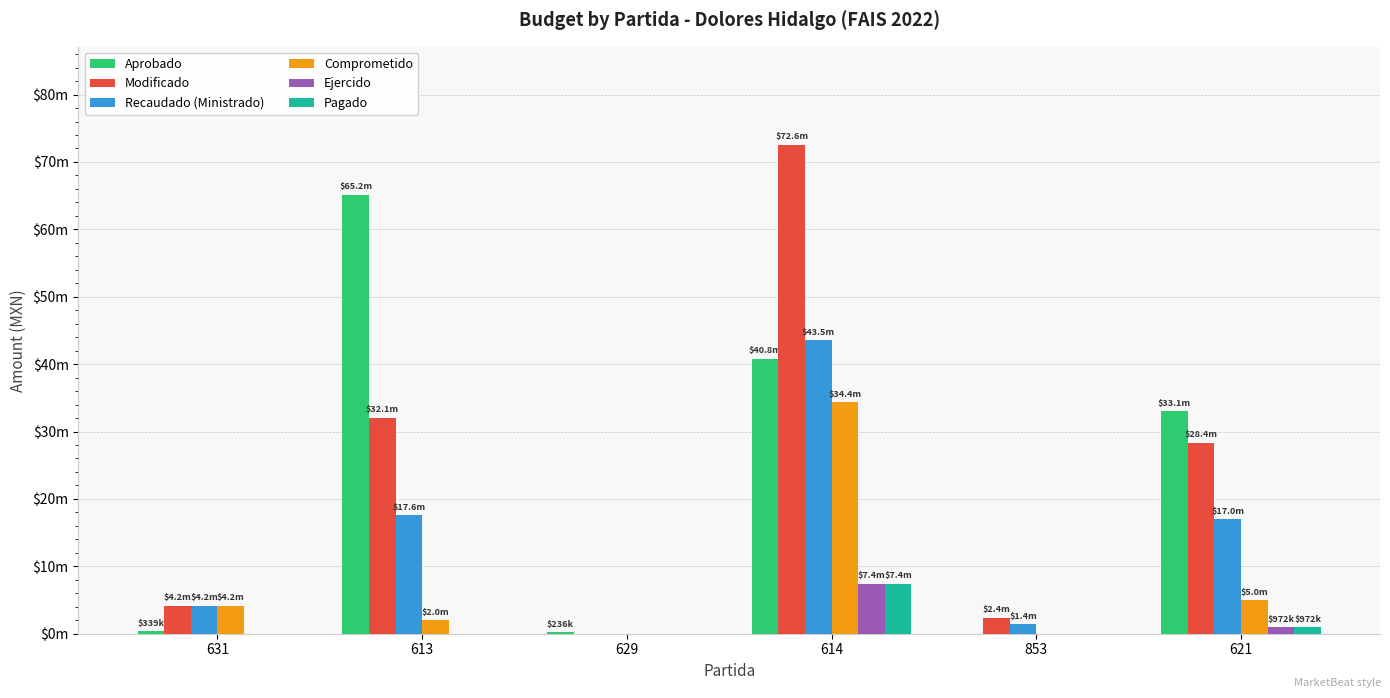

Are the bars horizontal?

No